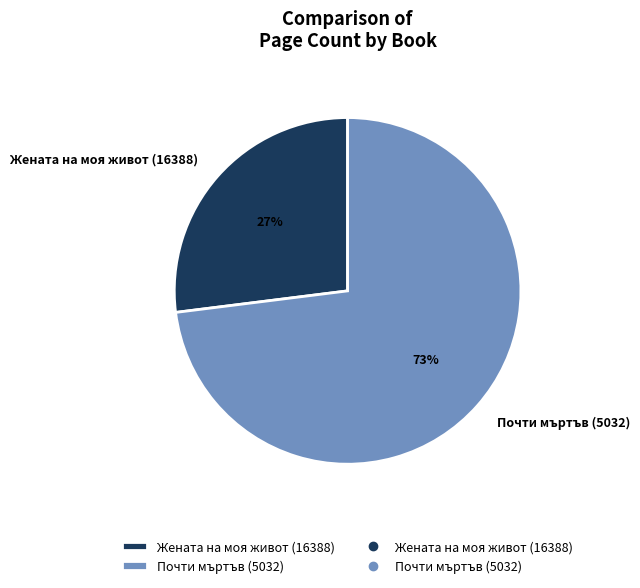

To the nearest percent, what percentage of the pie is Почти мъртъв (5032)?

73%